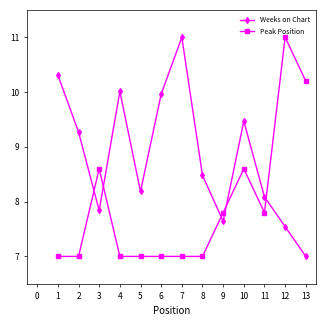

What is the spread (max minus min) of values at 9?

0.2